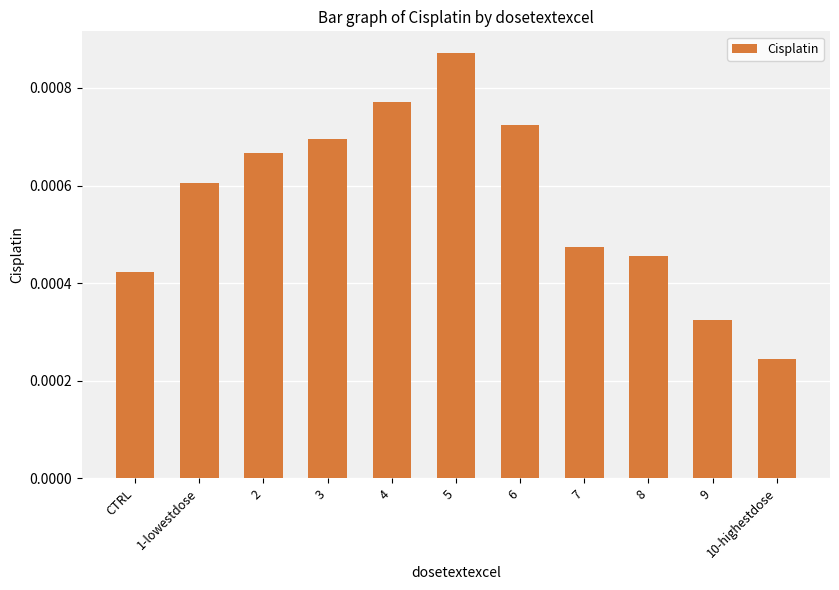

Between CTRL and 6, which is larger?

6